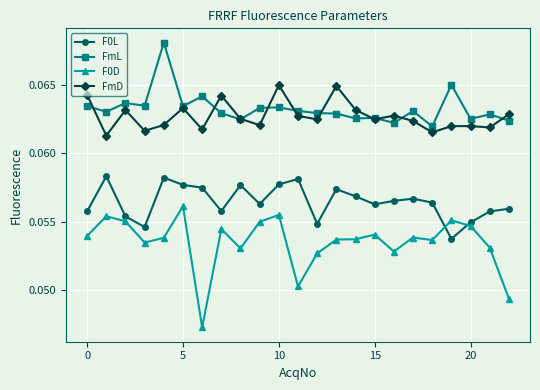

At how many categories does at least one series exceed 0?

23